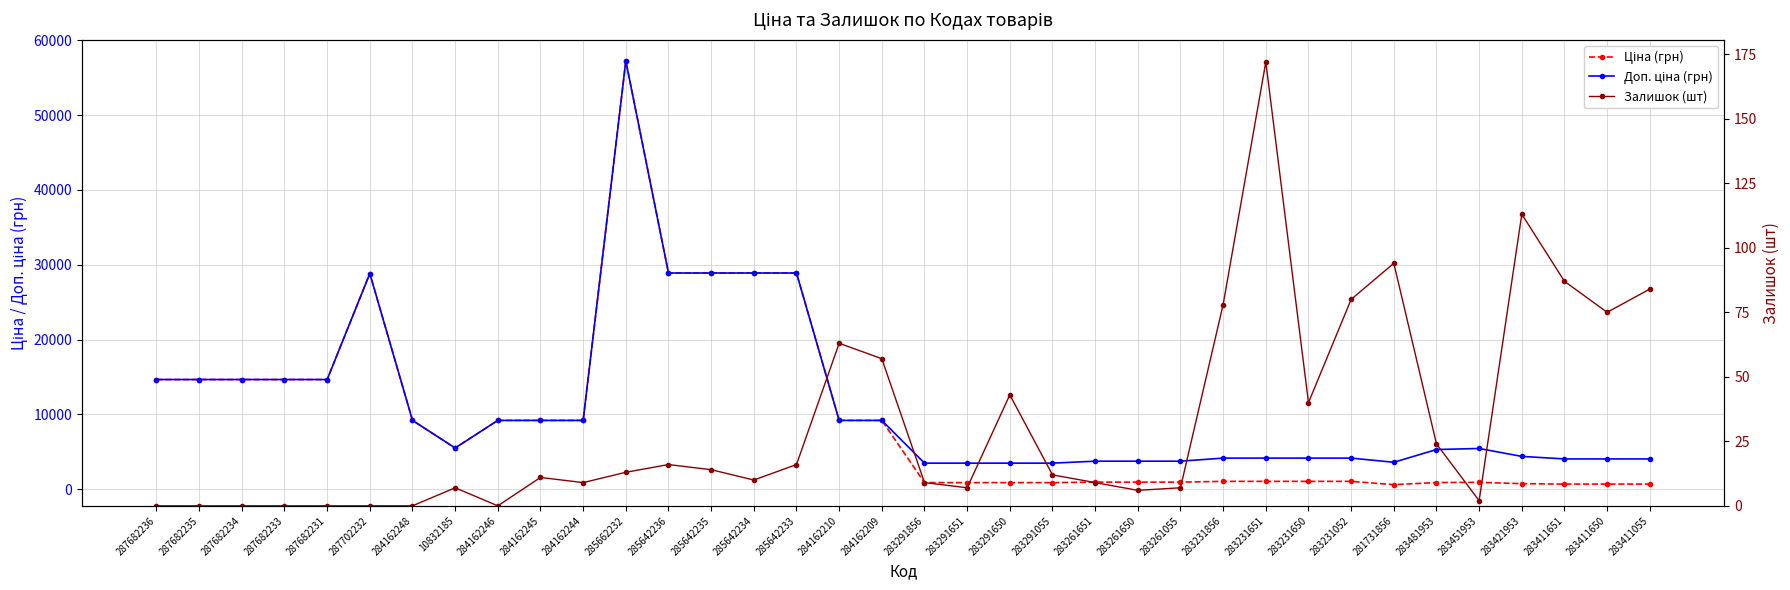

Which series has the widest spread of values?

Ціна (грн)